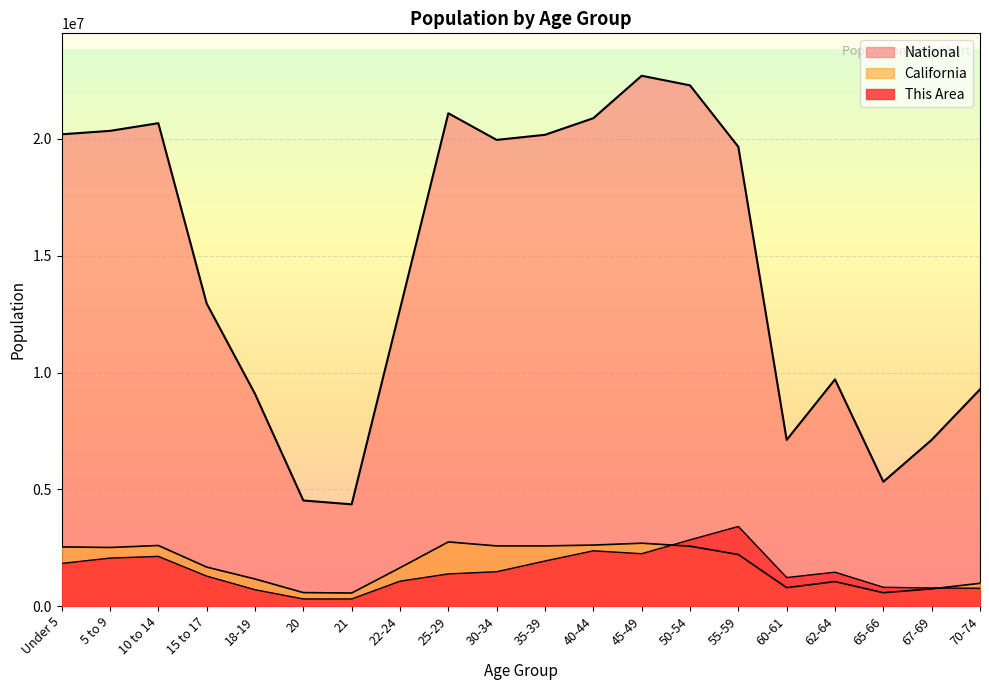

True or false: This Area has a value of 1062512.1 at 22-24.

True